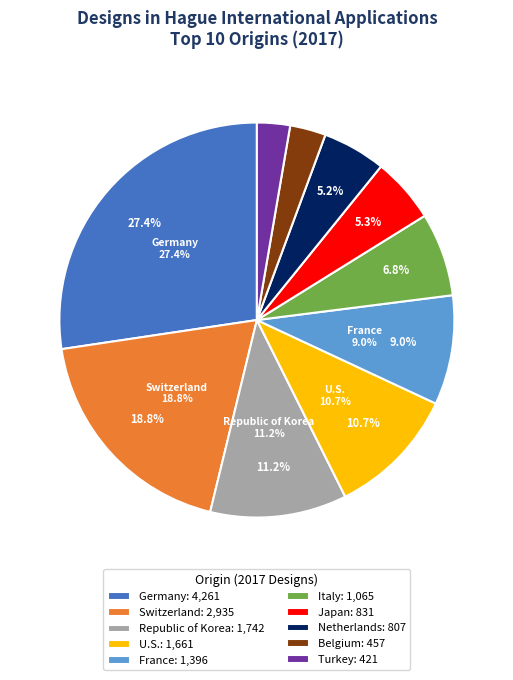

Rank the categories by value from lowest to highest.

Turkey, Belgium, Netherlands, Japan, Italy, France, U.S., Republic of Korea, Switzerland, Germany